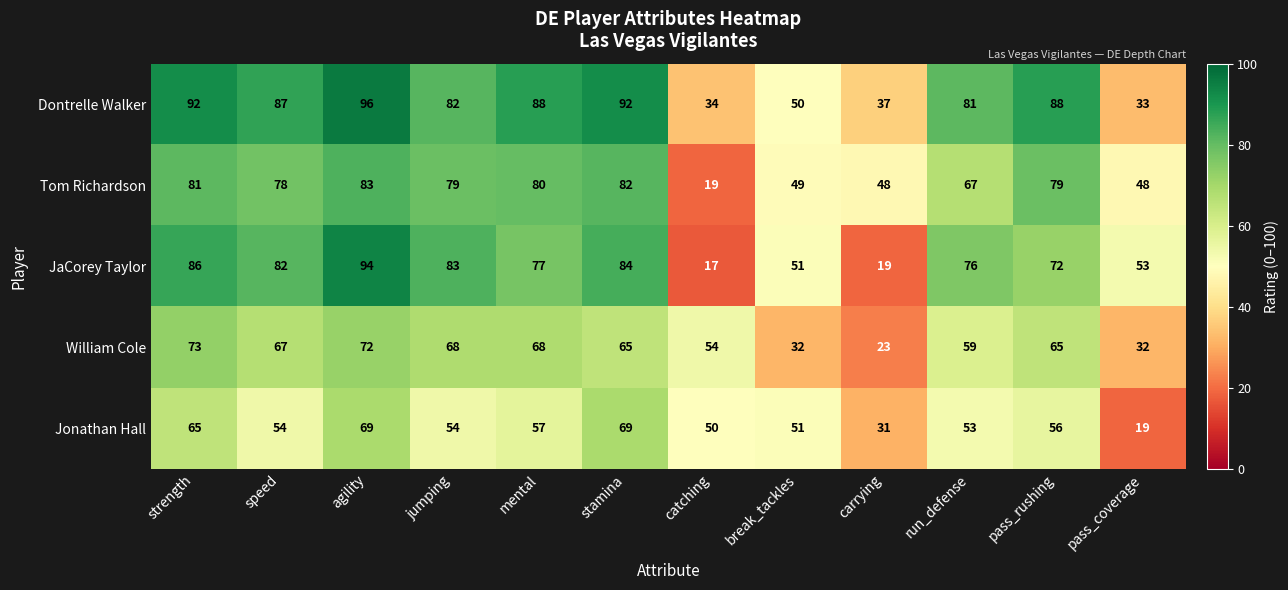

What is the difference between the second highest and minimum values in the Dontrelle Walker series?

59